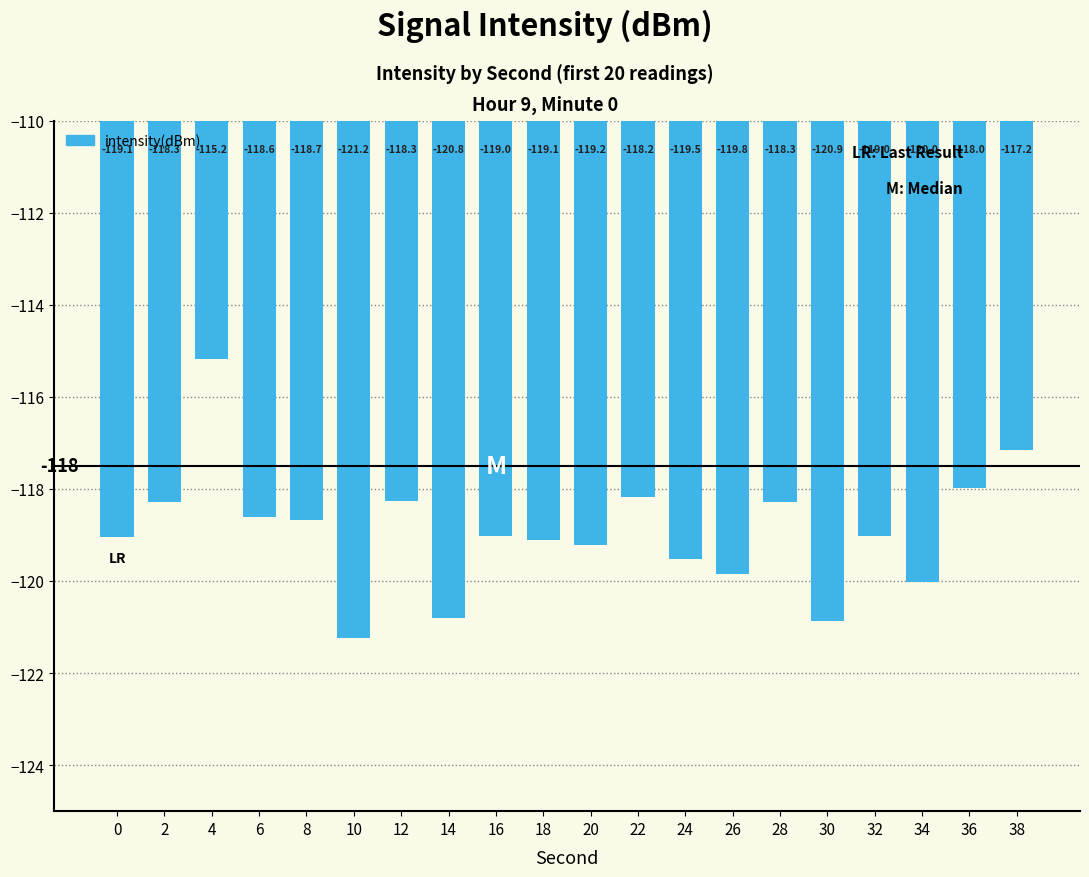

How many data points does each series have?

20